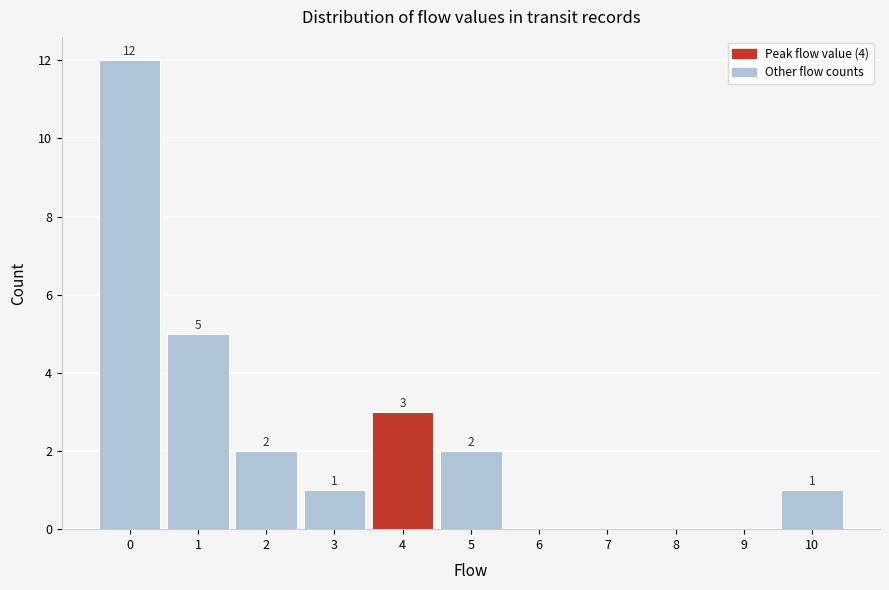

Reading left to right, transcribe all the data shown in this chart.

0=12	1=5	2=2	3=1	4=3	5=2	6=0	7=0	8=0	9=0	10=1